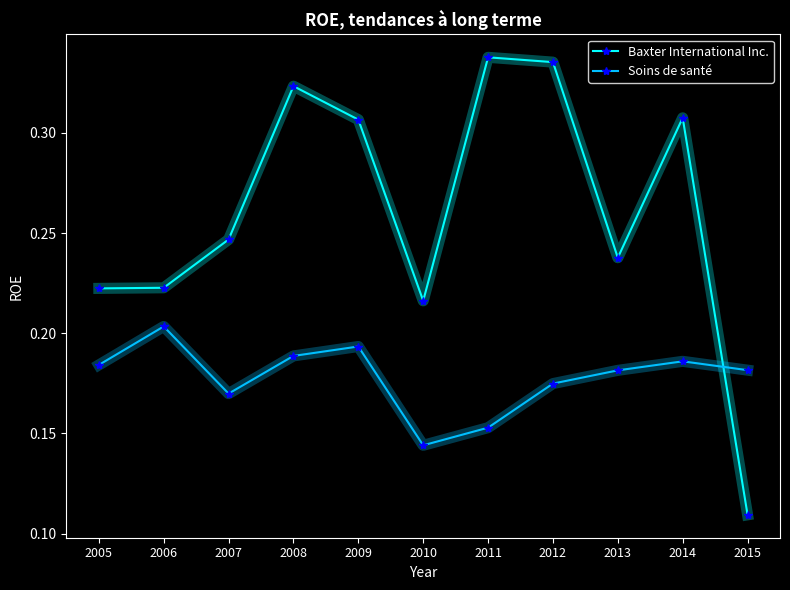

Which series changed the most between 2010 and 2012?

Baxter International Inc.